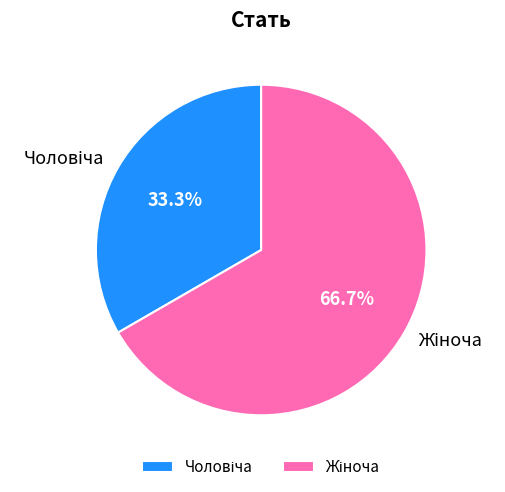

Does any single category account for the majority?

Yes